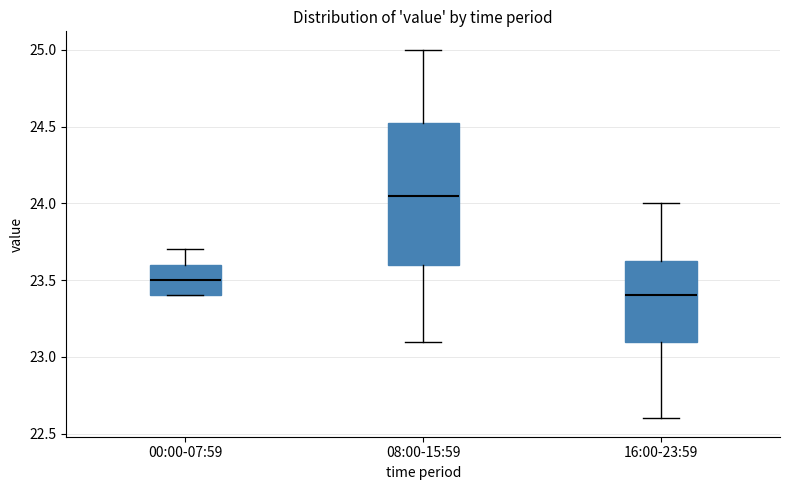

Where does the lower whisker of the box for 08:00-15:59 end on the y-axis? The values are not printed on the chart, so give them approximately, as read against the axis.

23.10